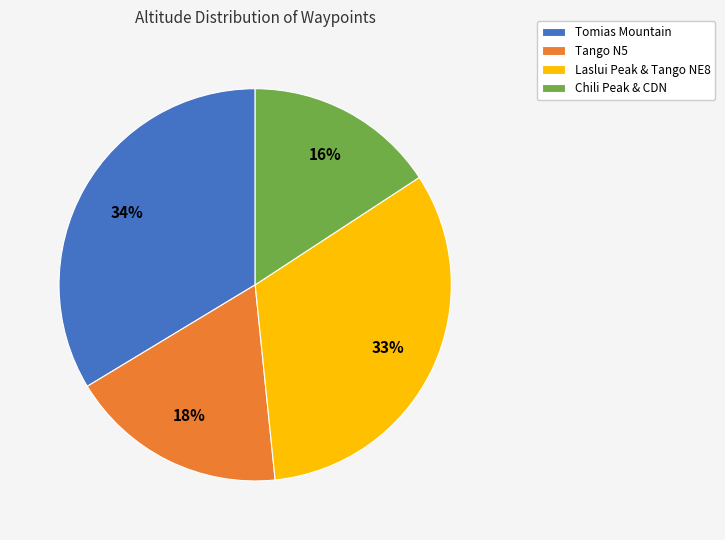

What is the largest slice in the pie chart?

Tomias Mountain